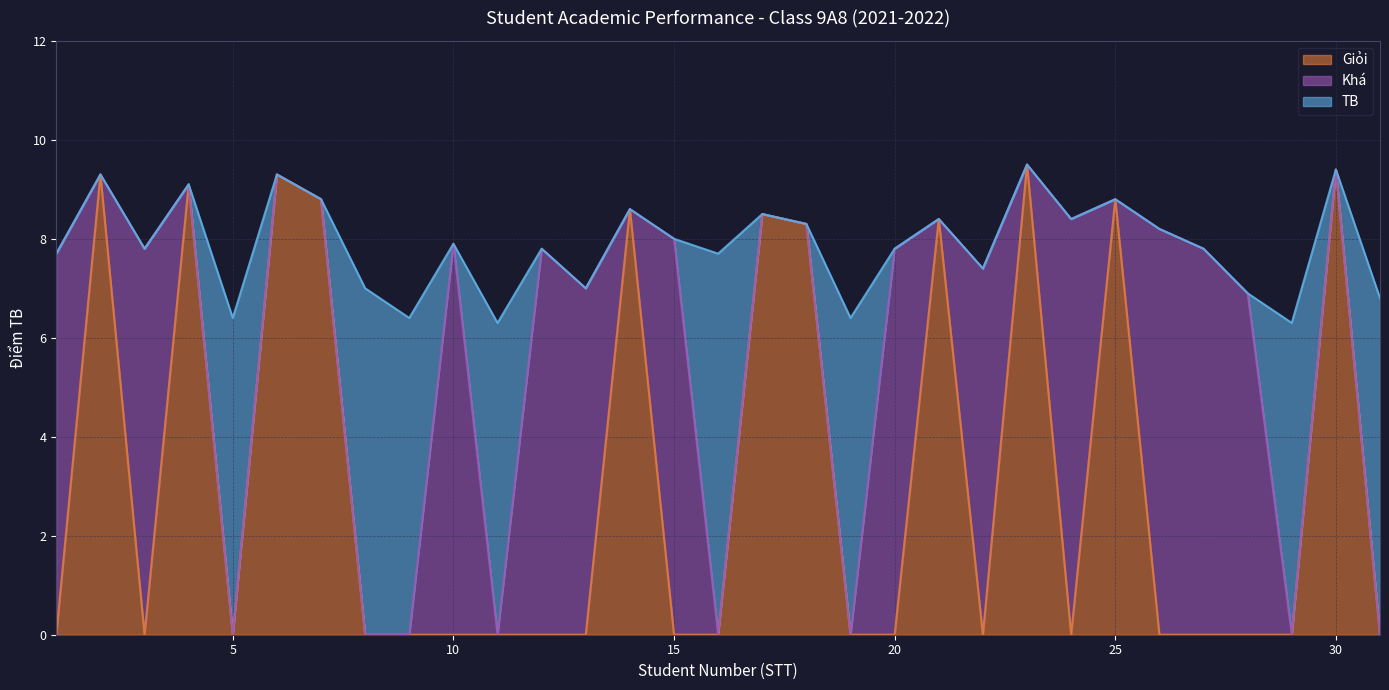

What is the difference between the Giỏi values at 2 and 22?

9.3